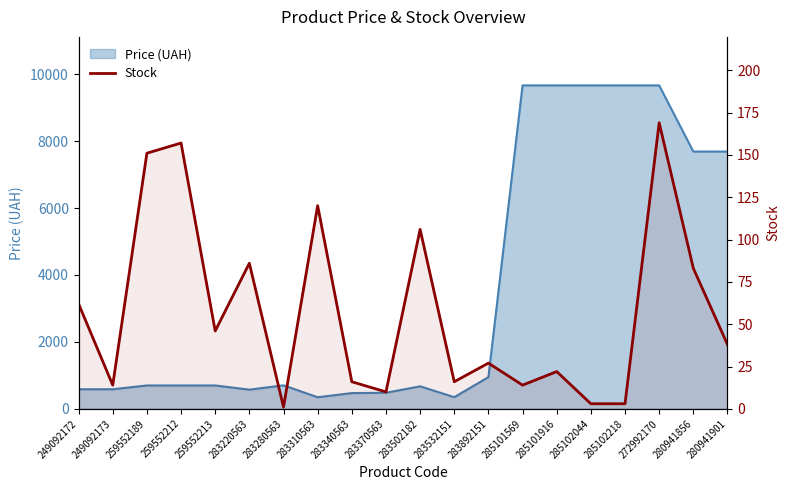

Which label corresponds to the smallest value in the chart?

283280563